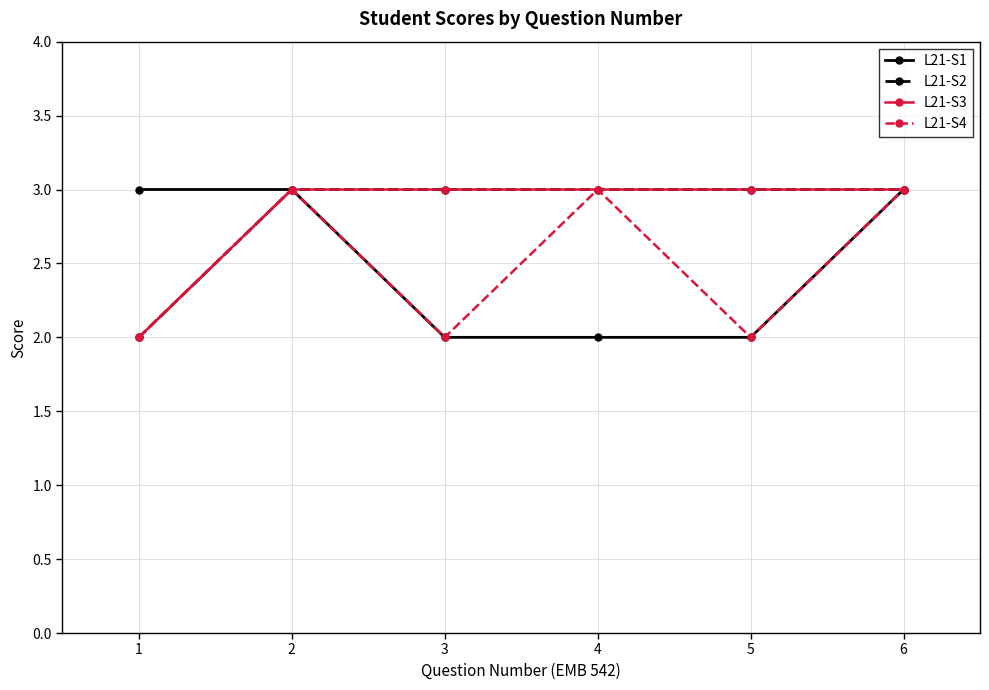

Which category has the lowest value in the L21-S3 series?

1